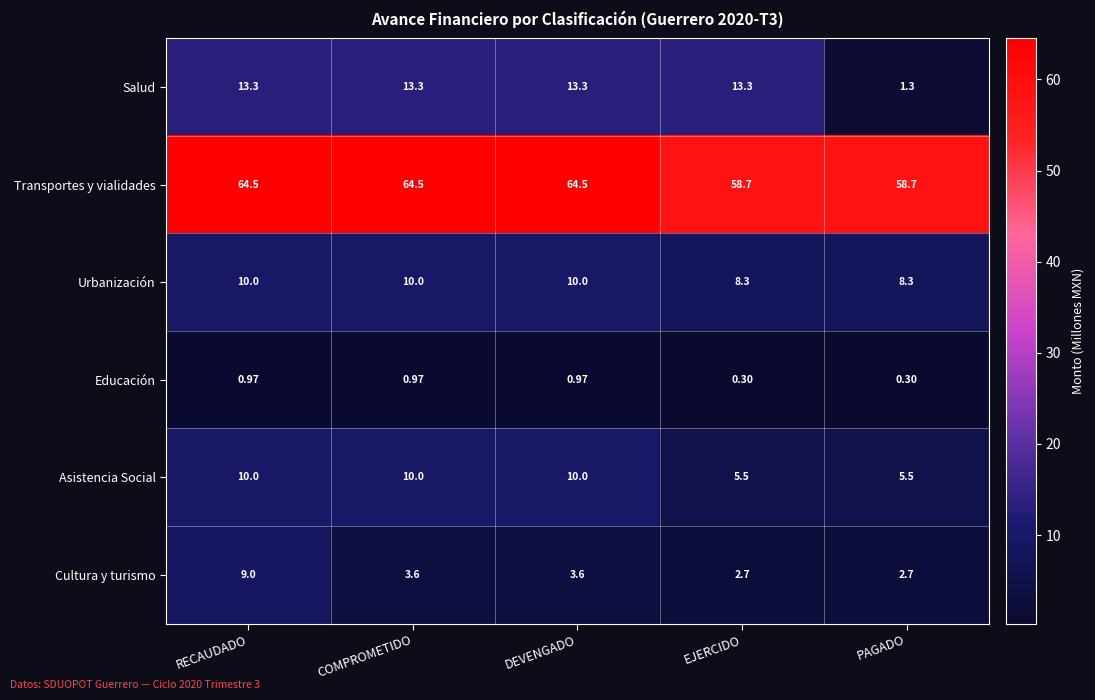

Which series has the largest total across all categories?

Transportes y vialidades